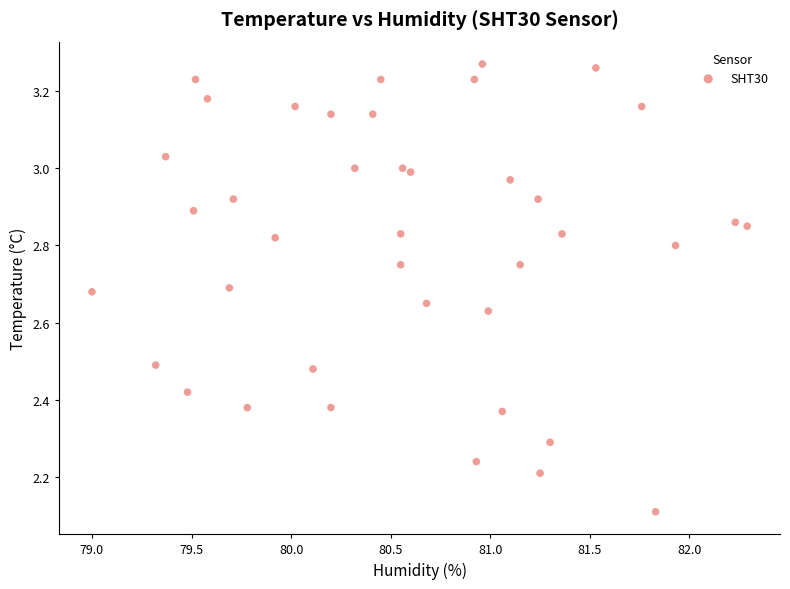

What is the range of Y values (max minus min)?

1.2